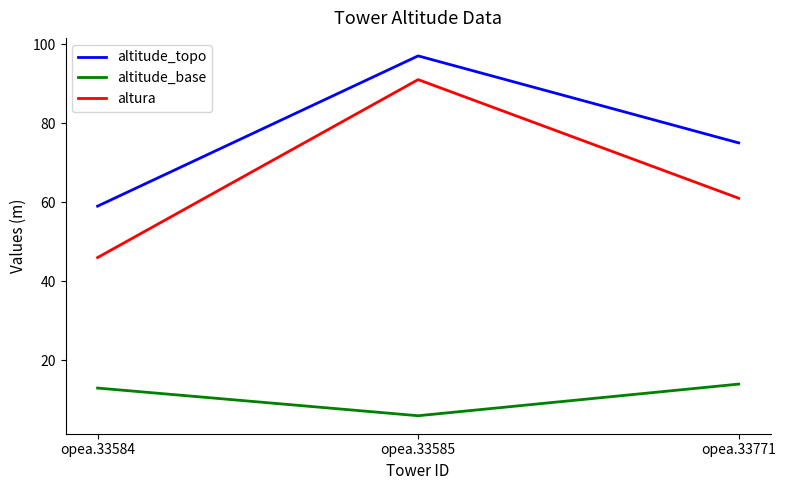

True or false: altura has a value of 32 at opea.33771.

False